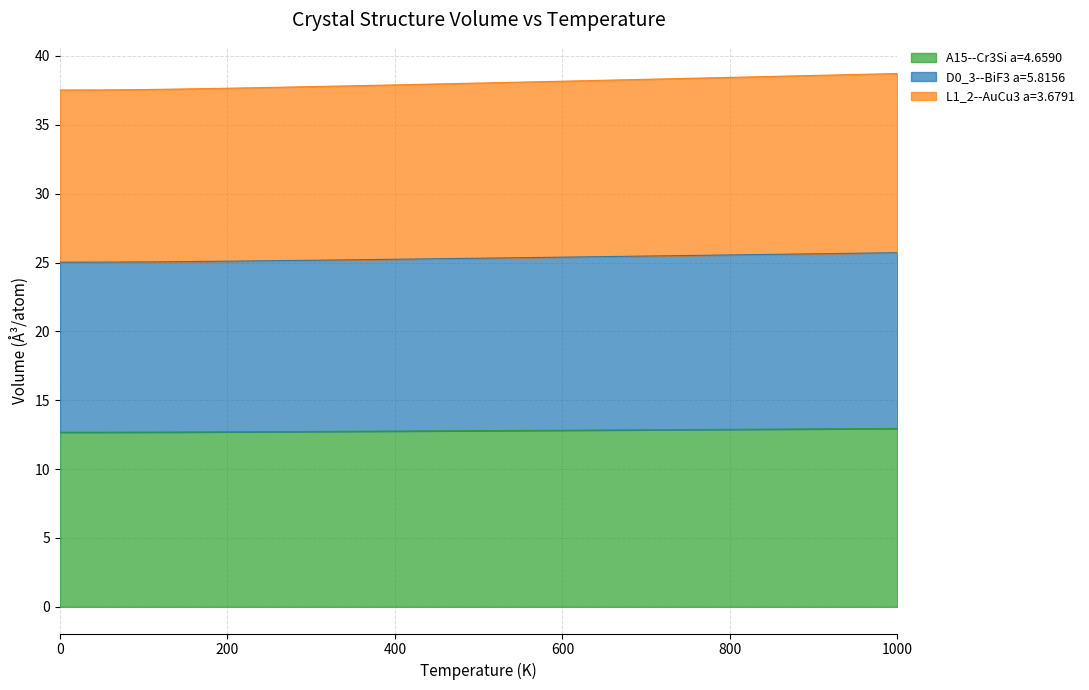

List the labels in order of L1_2--AuCu3 a=3.6791 value, largest first.

1000.0, 950.0, 900.0, 850.0, 800.0, 750.0, 700.0, 650.0, 600.0, 550.0, 500.0, 450.0, 400.0, 350.0, 300.0, 250.0, 200.0, 150.0, 100.0, 50.0, 0.0